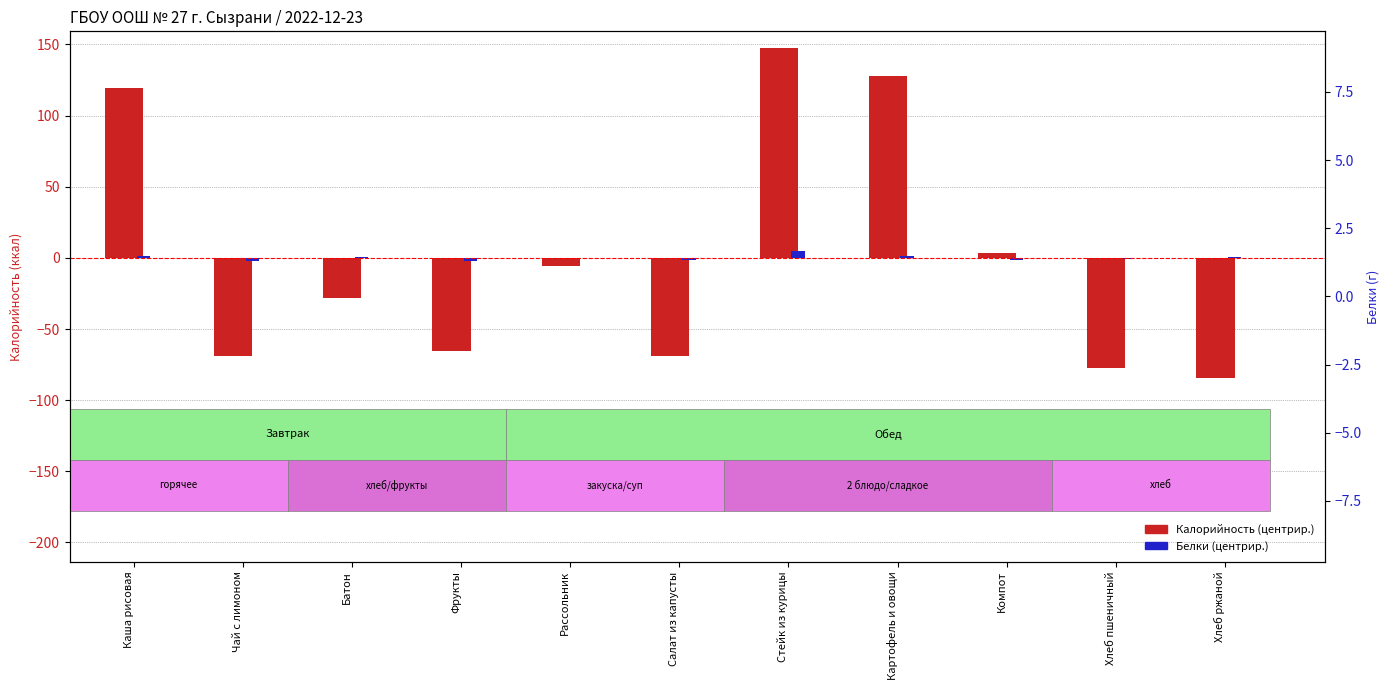

How many bars are there in total?

22